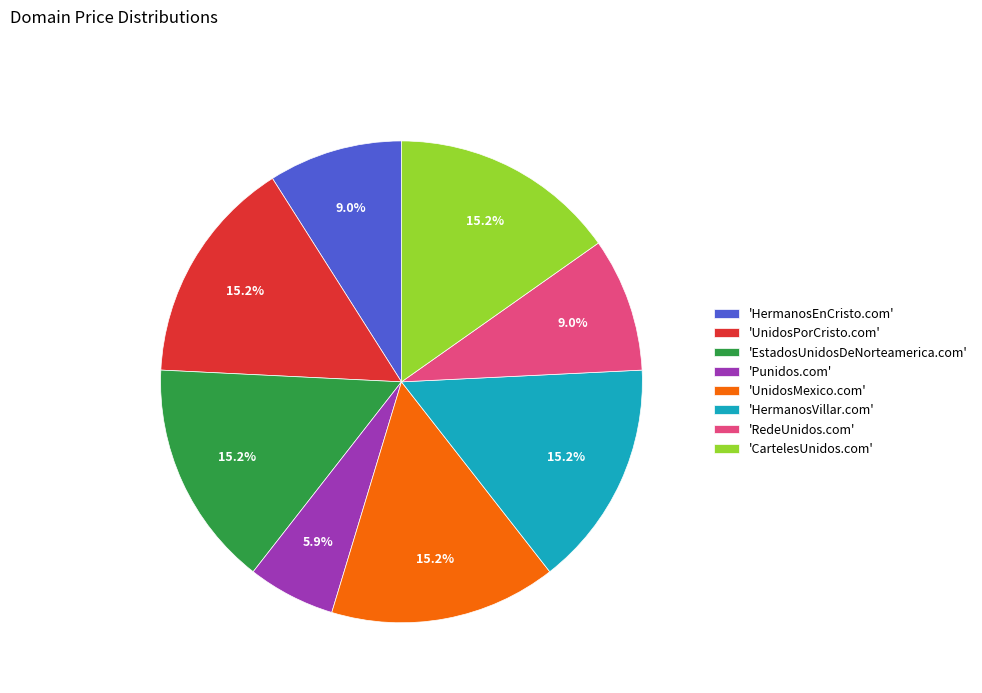

How many slices are in this pie chart?

8